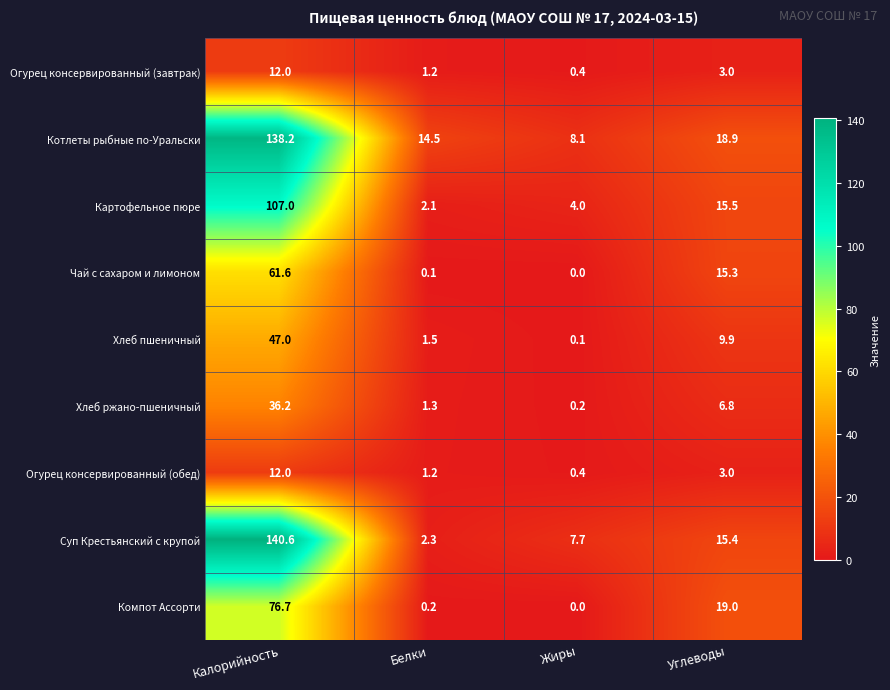

Rank the categories by Суп Крестьянский с крупой value from highest to lowest.

Калорийность, Углеводы, Жиры, Белки